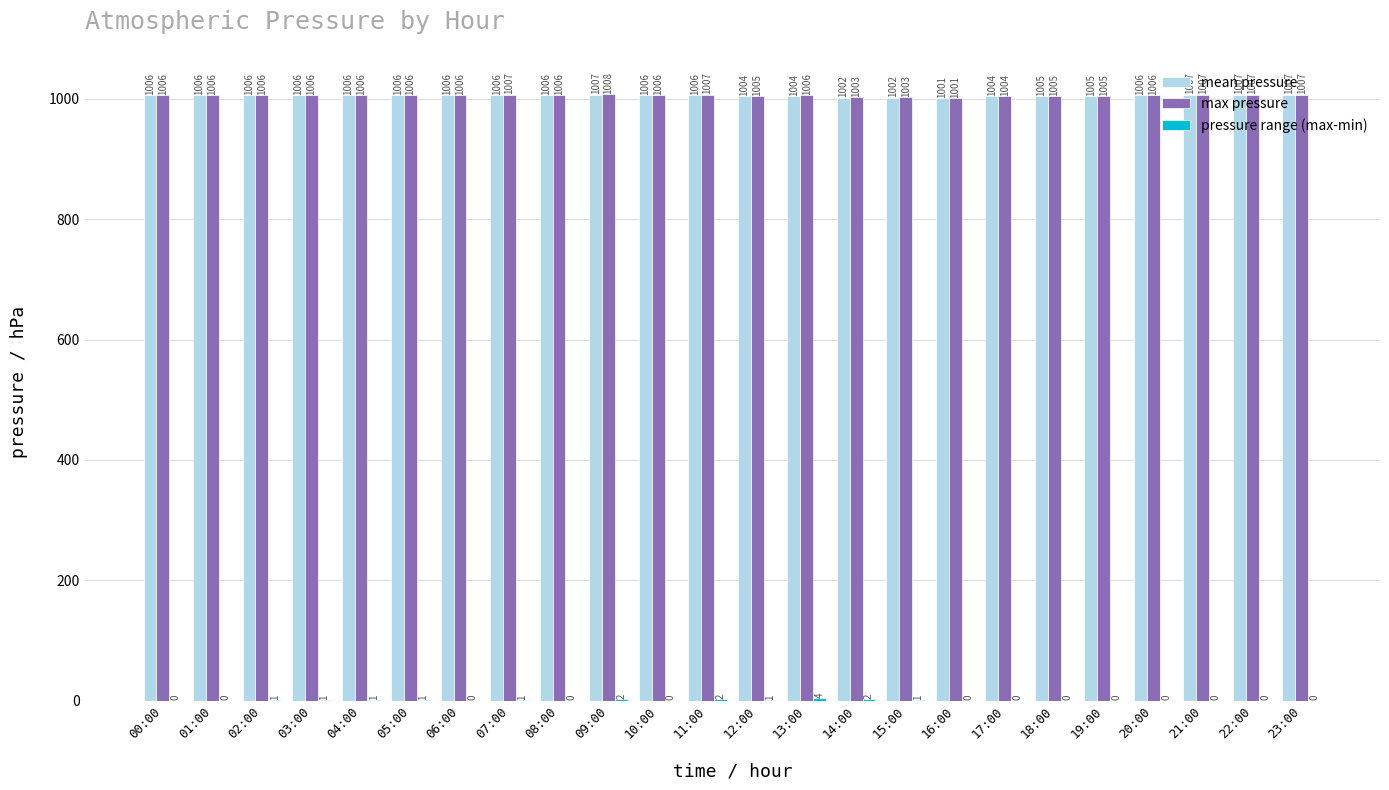

What is the maximum value shown in the chart?

1008